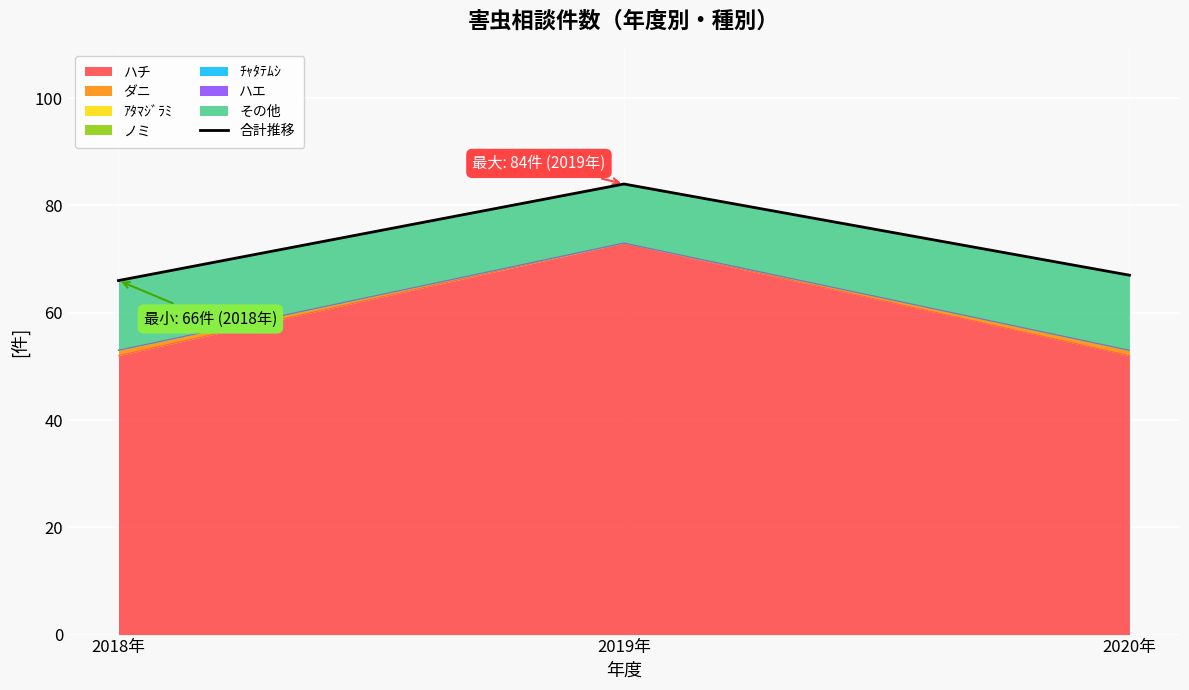

What is the label of the 3rd point from the left?

2020年